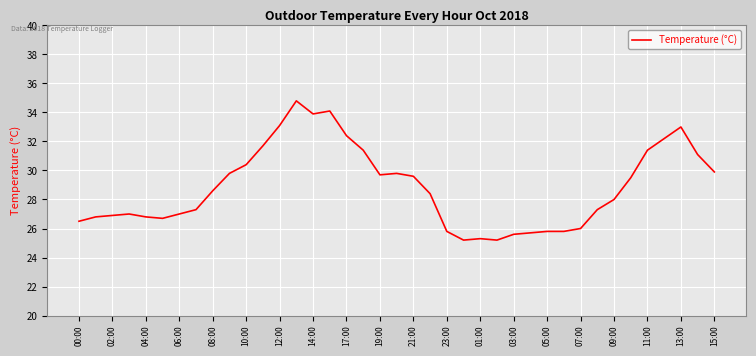

How many lines are shown in the chart?

1